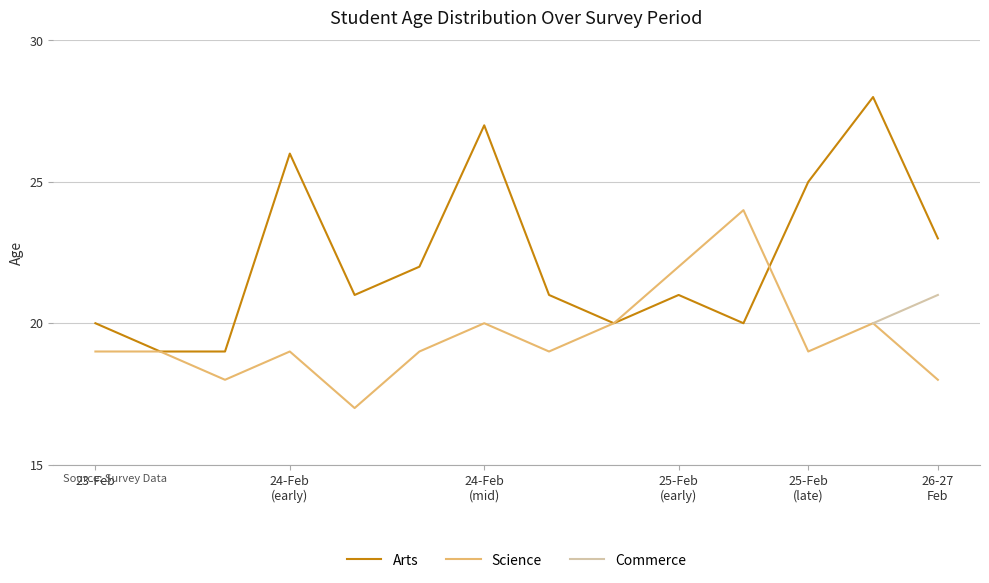

Is it true that Science equals 19 at 23-Feb?

True